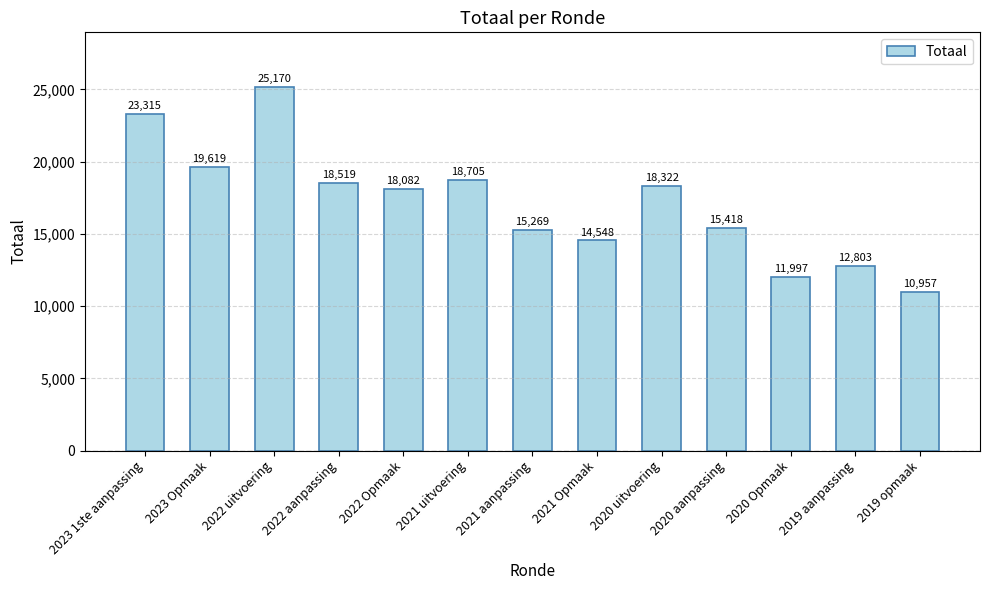

Which has a higher value, 2020 aanpassing or 2019 aanpassing?

2020 aanpassing